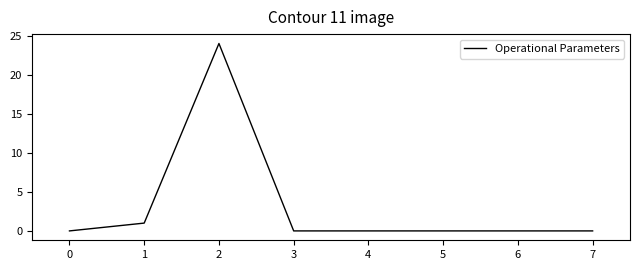

Where is the first local maximum?

2